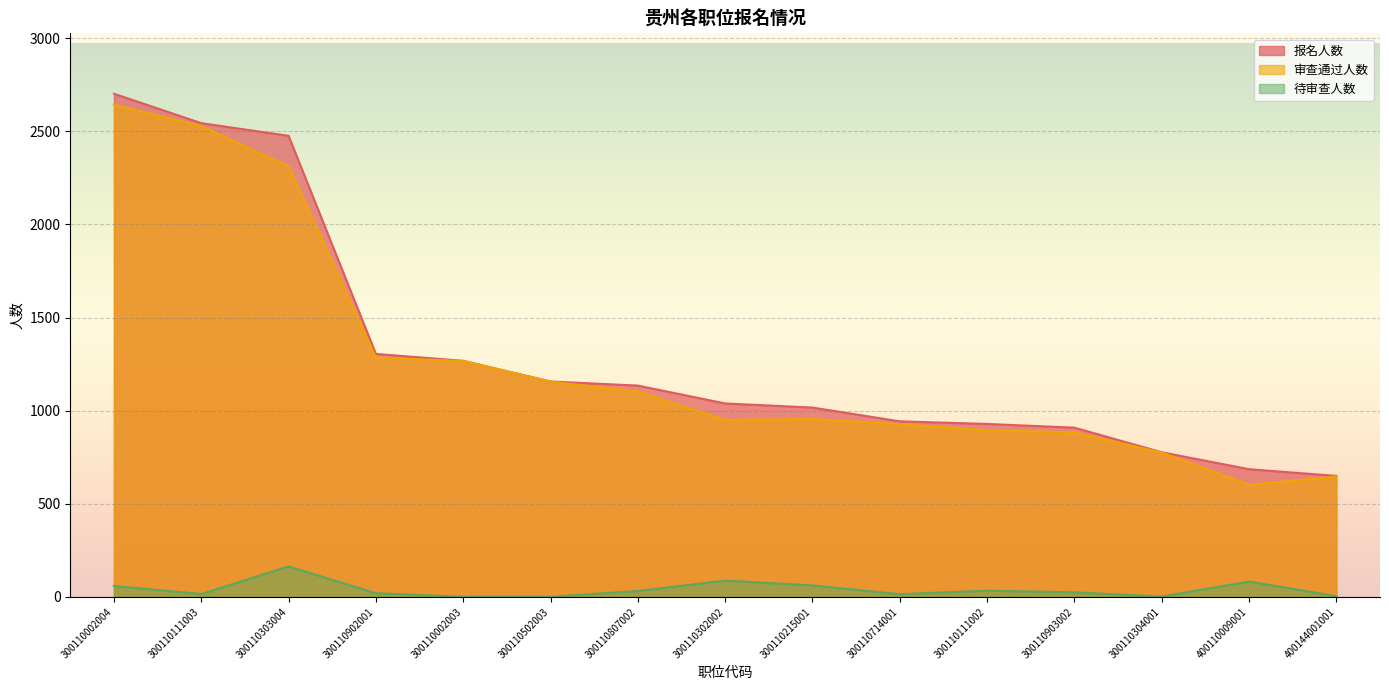

Rank the series by their maximum value, from lowest to highest.

待审查人数, 审查通过人数, 报名人数